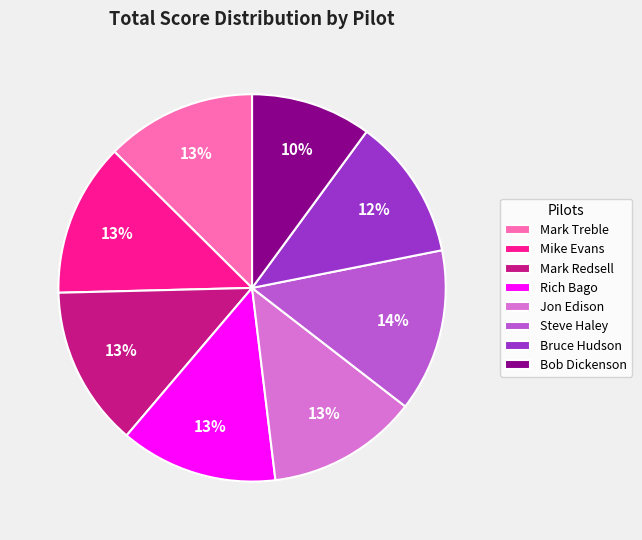

How many segments does this pie chart have?

8